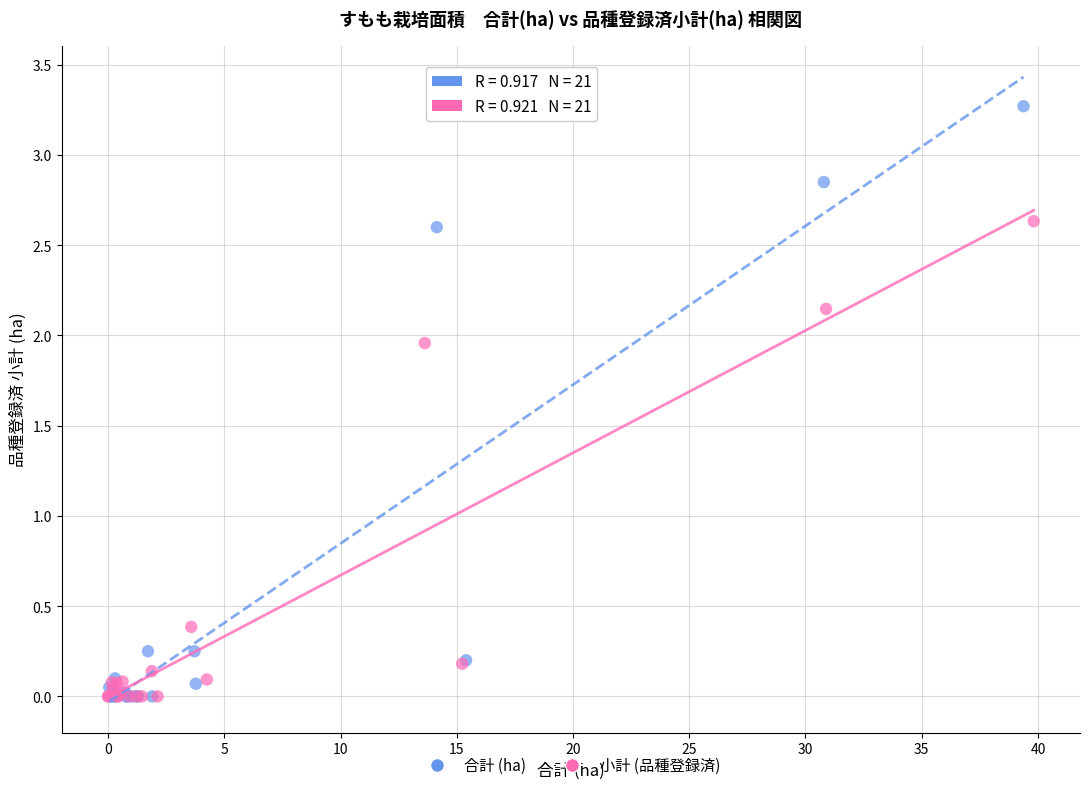

Which series has the largest Y range (max minus min)?

合計 (ha)